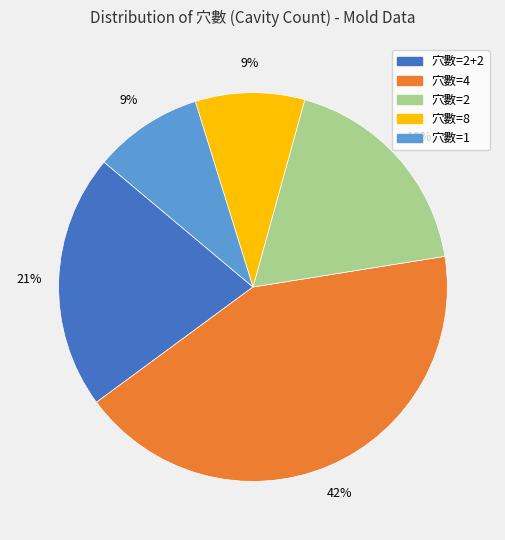

To the nearest percent, what is the average slice percentage?

20%